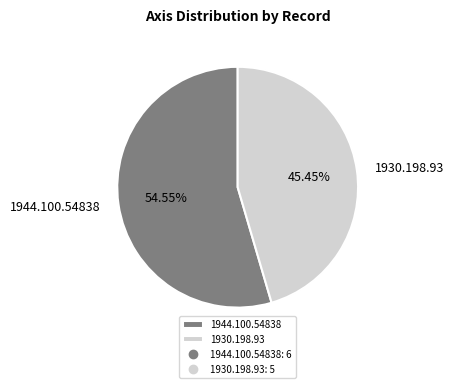

What percentage is the 1944.100.54838 slice, to the nearest percent?

55%